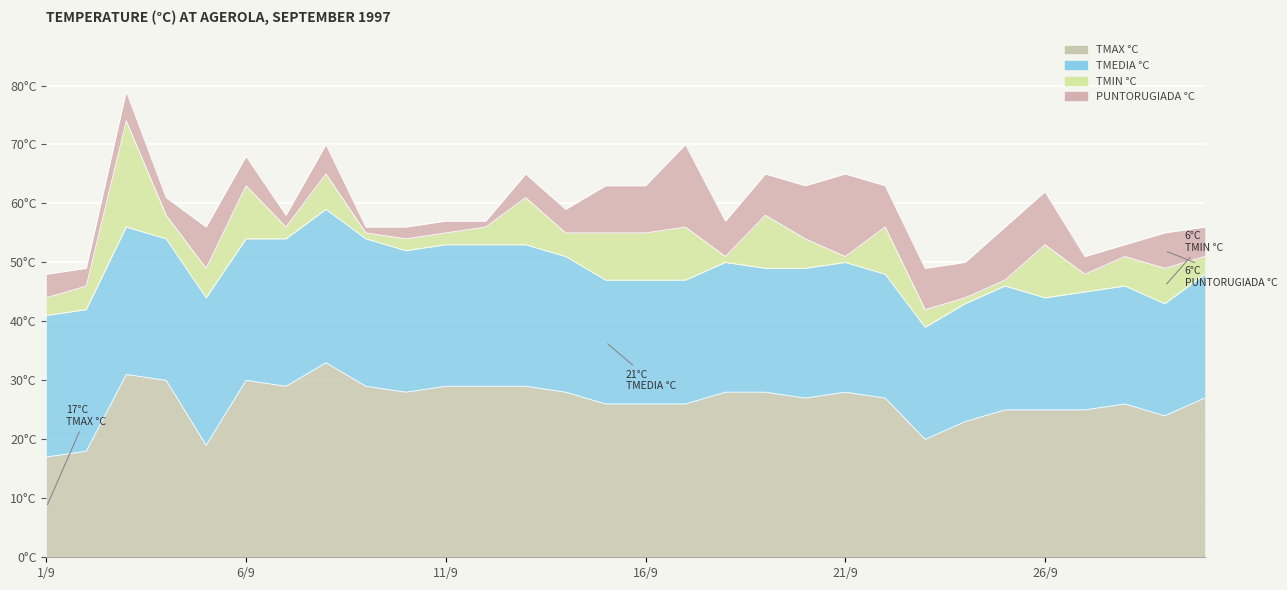

At which label does TMIN °C reach its peak?

3/9